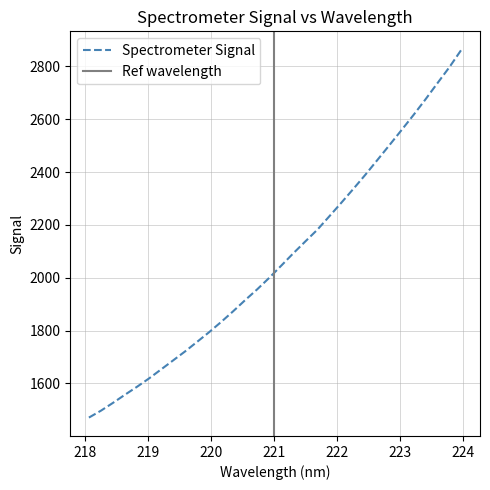

What is the sum of the values at 219.9712 and 218.6332?

3351.7